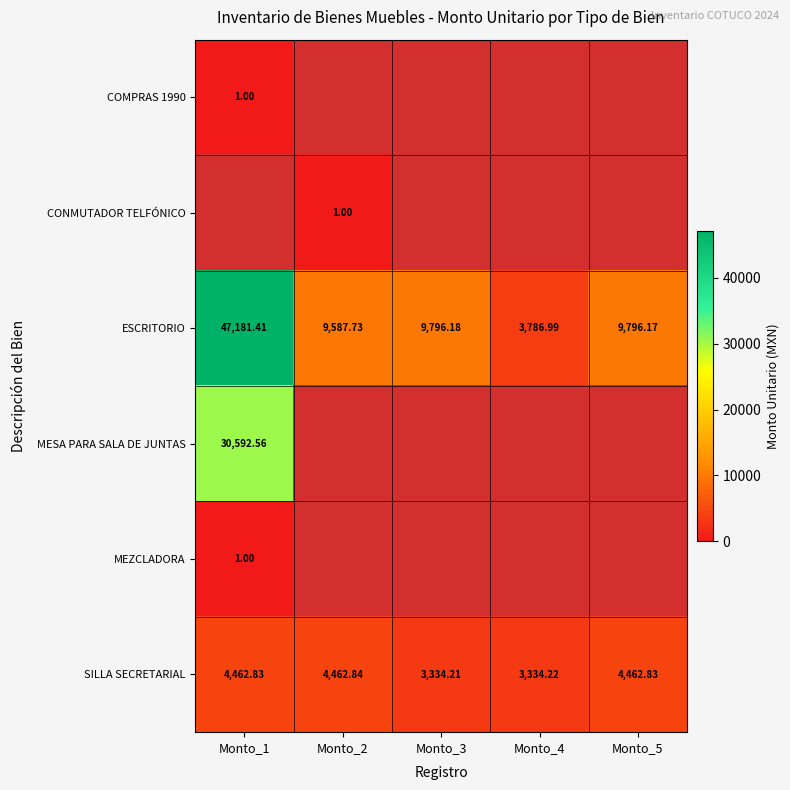

True or false: COMPRAS 1990 has a value of 1.0 at Monto_1.

True